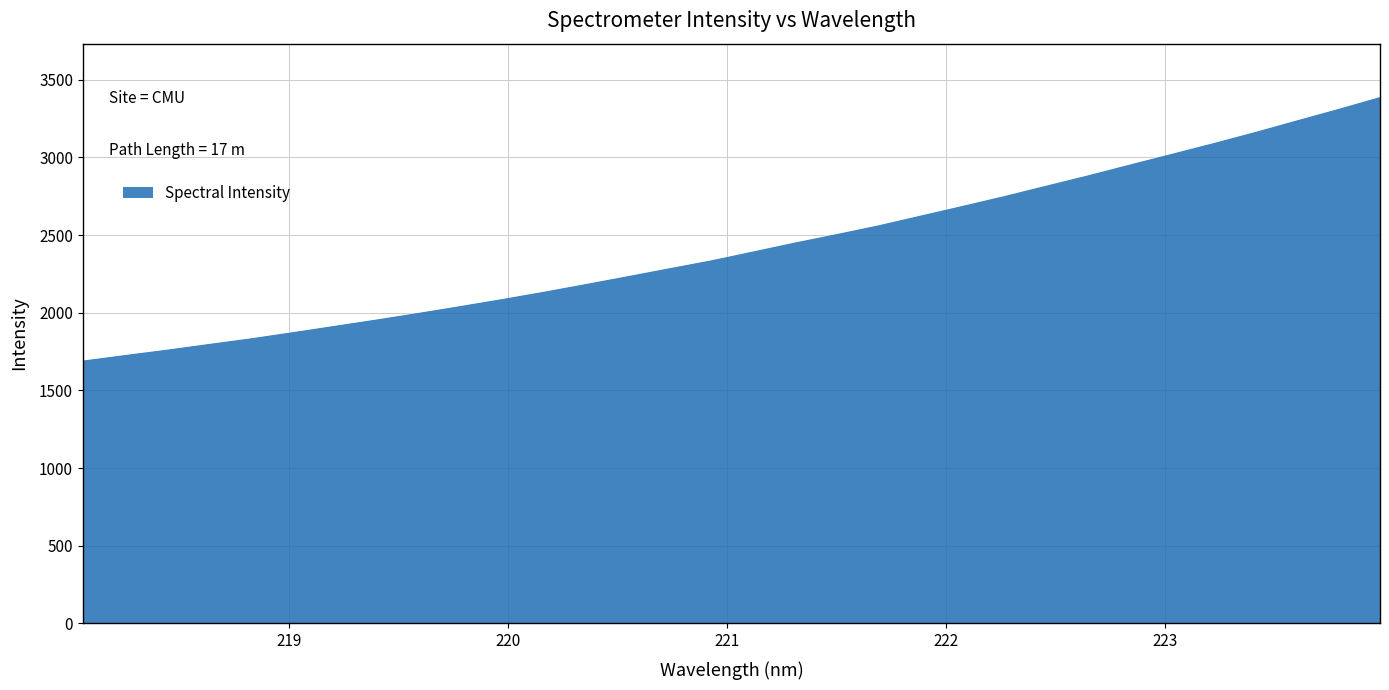

What is the difference between the maximum and minimum values?

1696.9